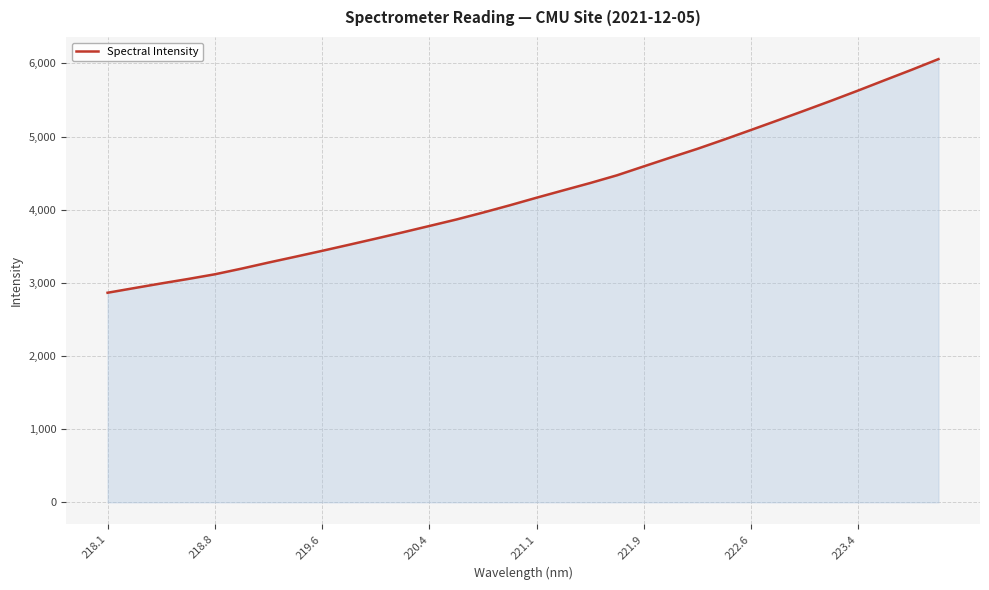

What is the greatest value displayed?

6058.7